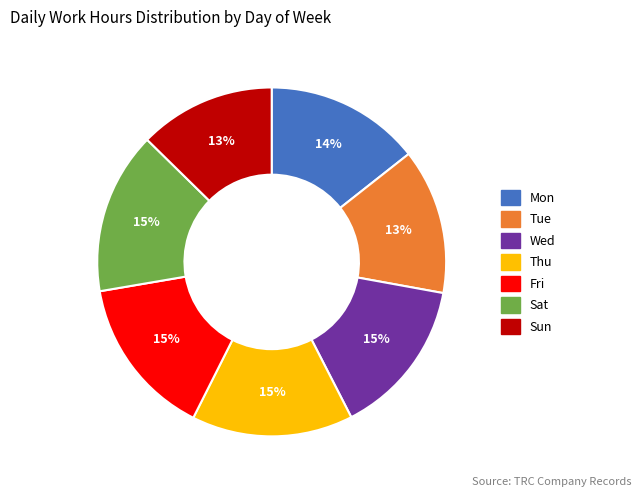

True or false: Fri accounts for 22% of the total.

False